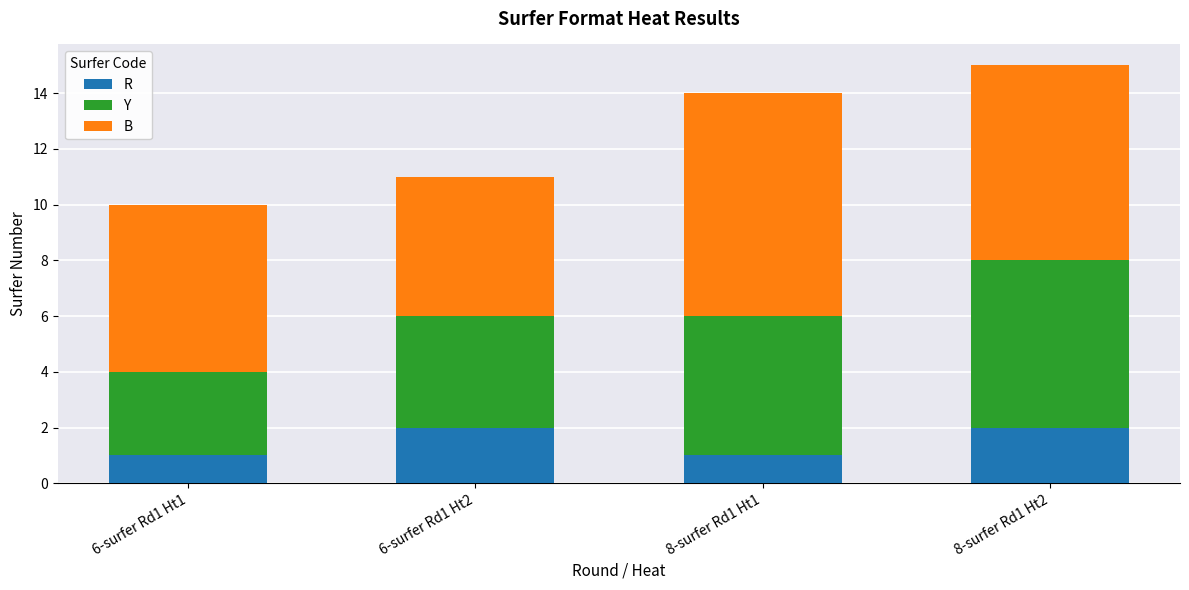

Is it true that R equals 2 at 8-surfer Rd1 Ht2?

True